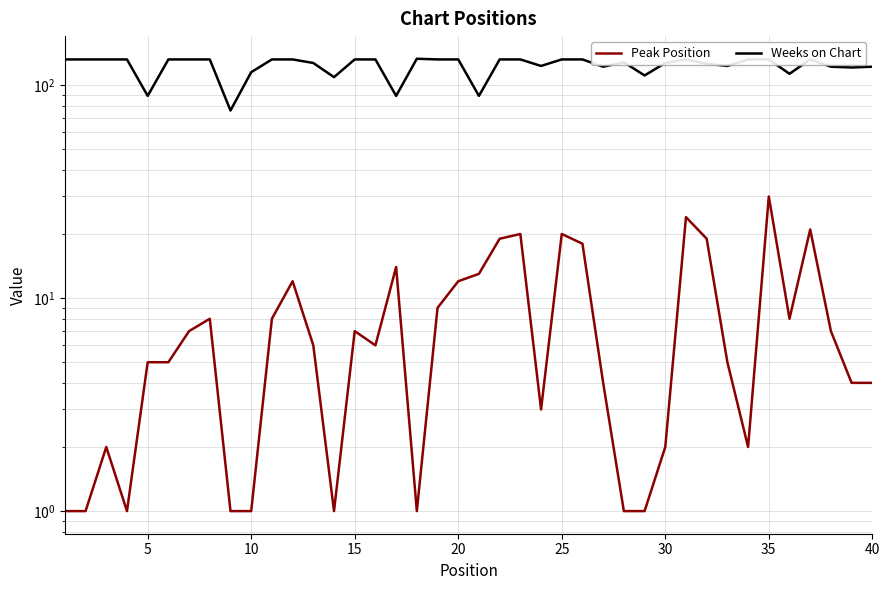

True or false: Weeks on Chart has more than 2 points higher than both neighbors.

True